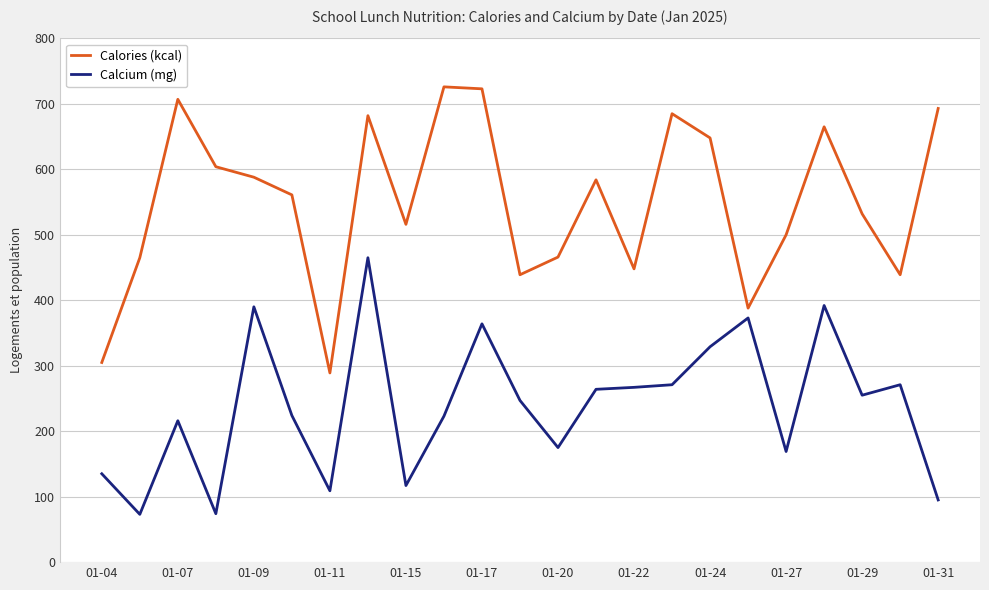

In Calories (kcal), how many points are lower than both neighbors (excluding endpoints)?

6